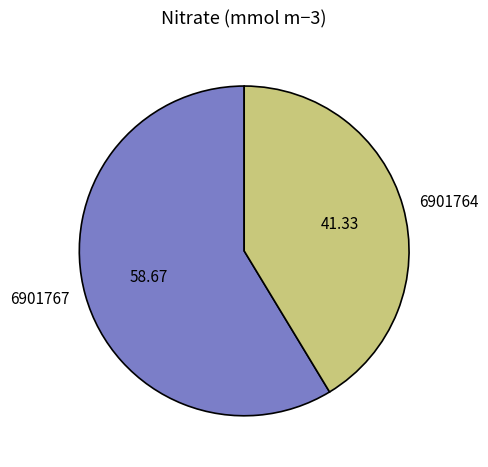

What is the majority slice?

6901767